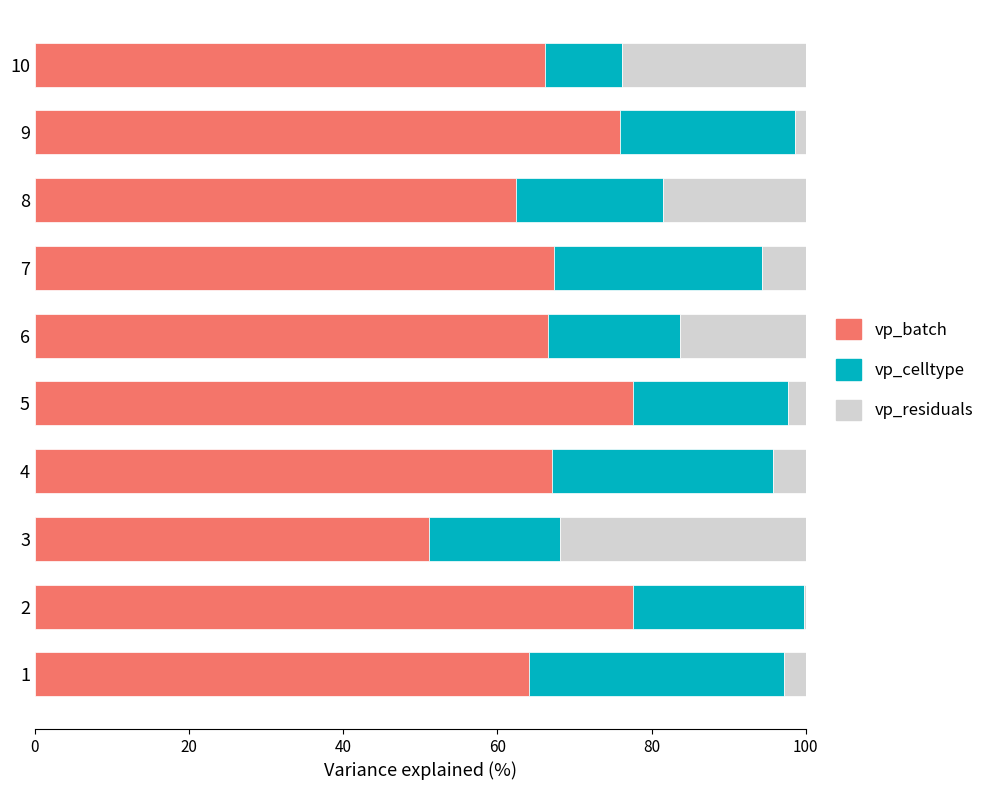

How many categories are shown in the chart?

10